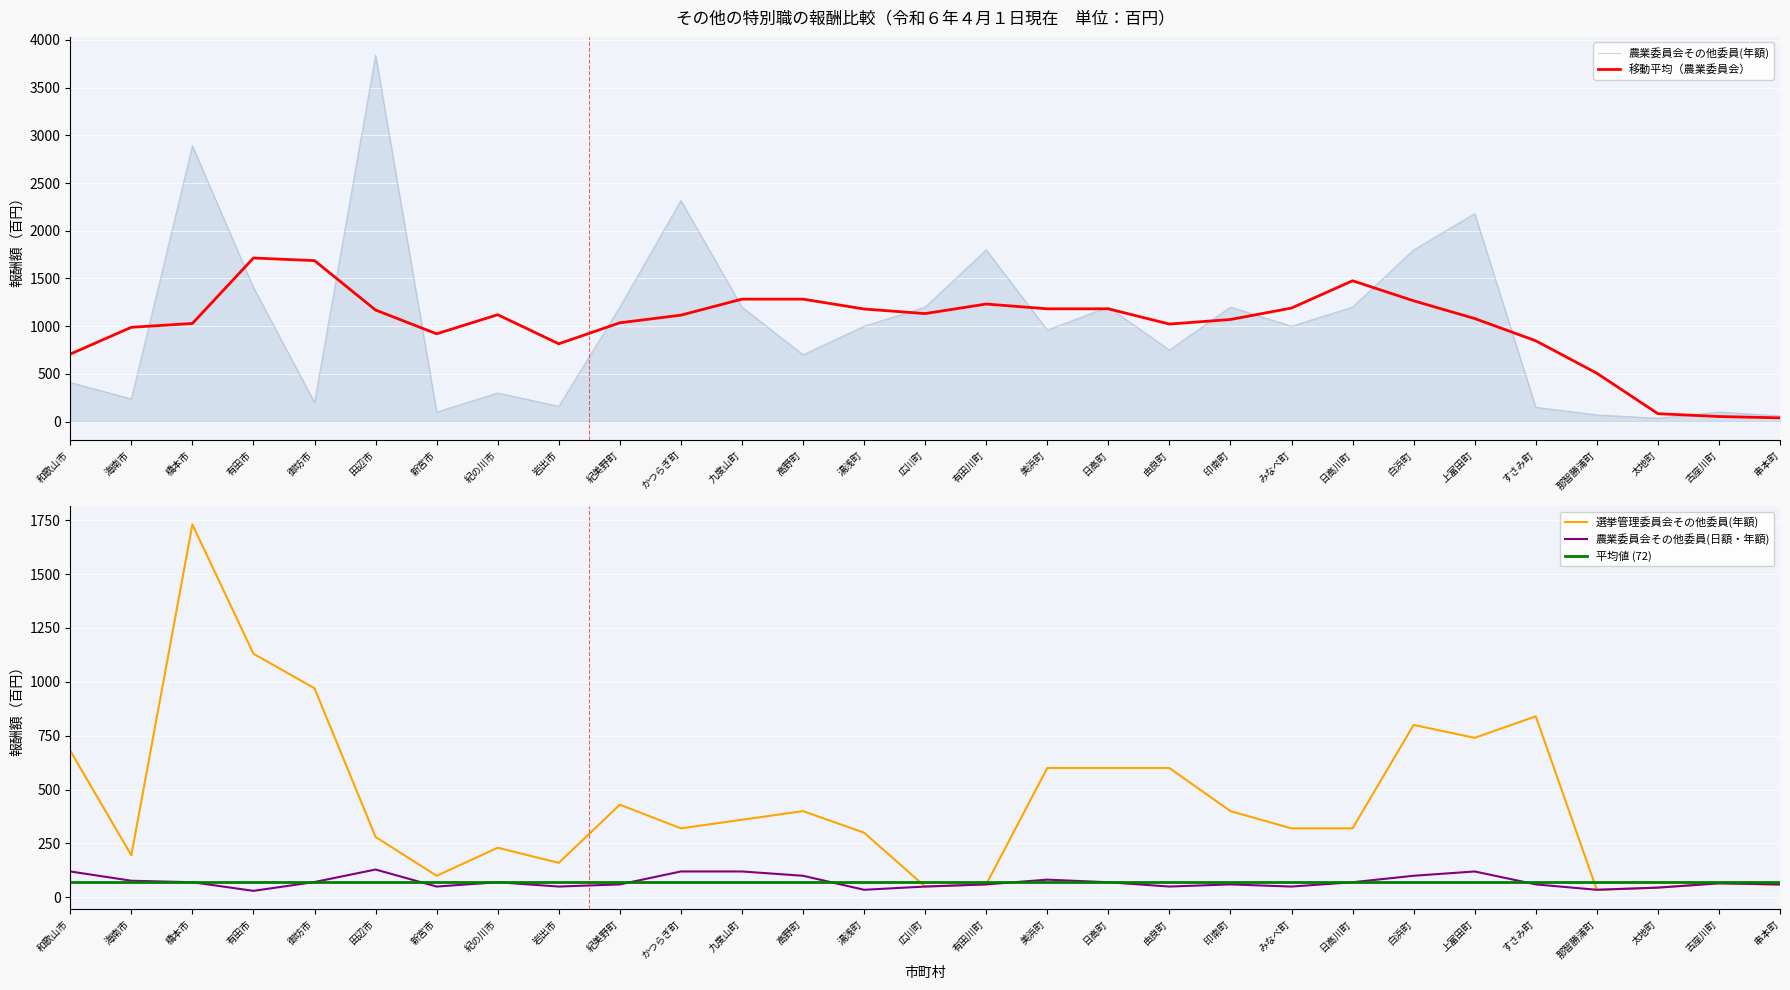

Which series has the largest total across all categories?

その他の委員(農業委員会年額)_col28